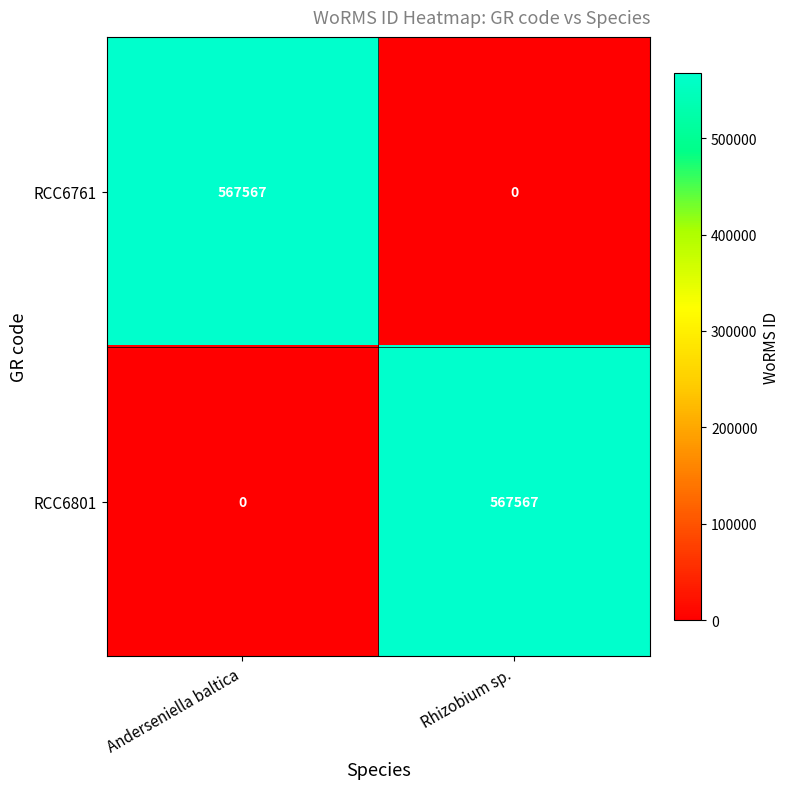

What is the total value across all series at Anderseniella baltica?

567567